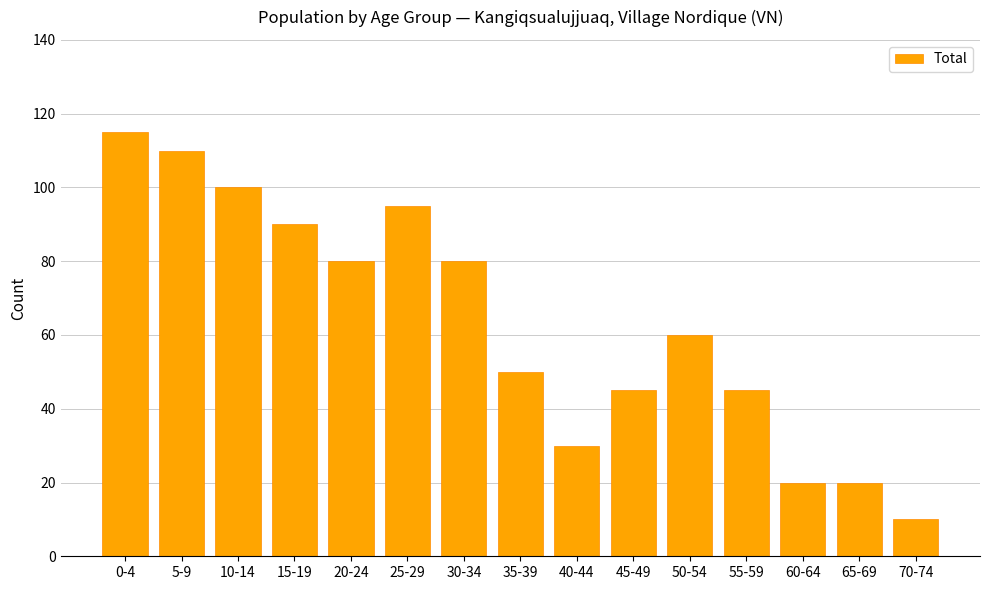

What is the difference between the maximum and minimum values?

105